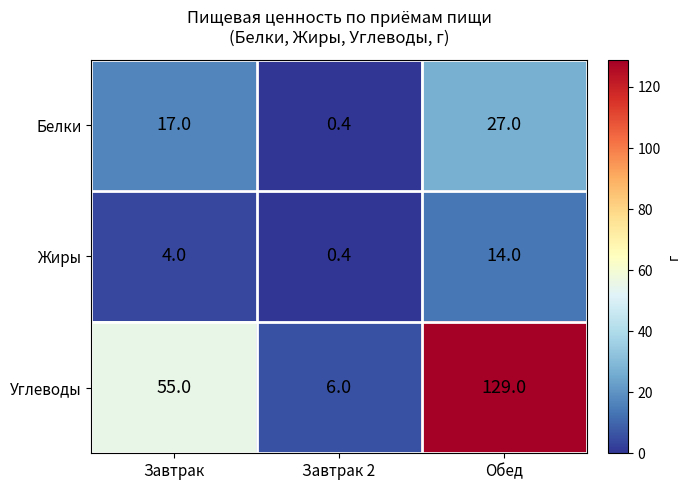

Read the Жиры value at Обед.

14.0